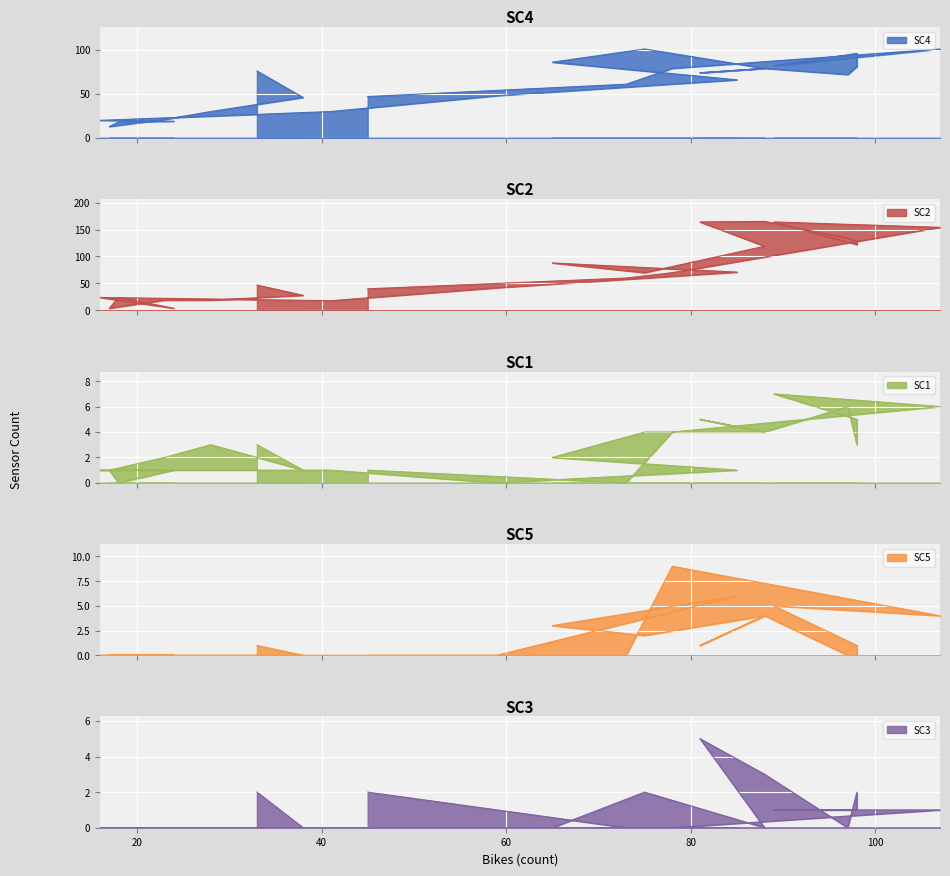

What is the value of the SC4 point at the 19th from the left?

81